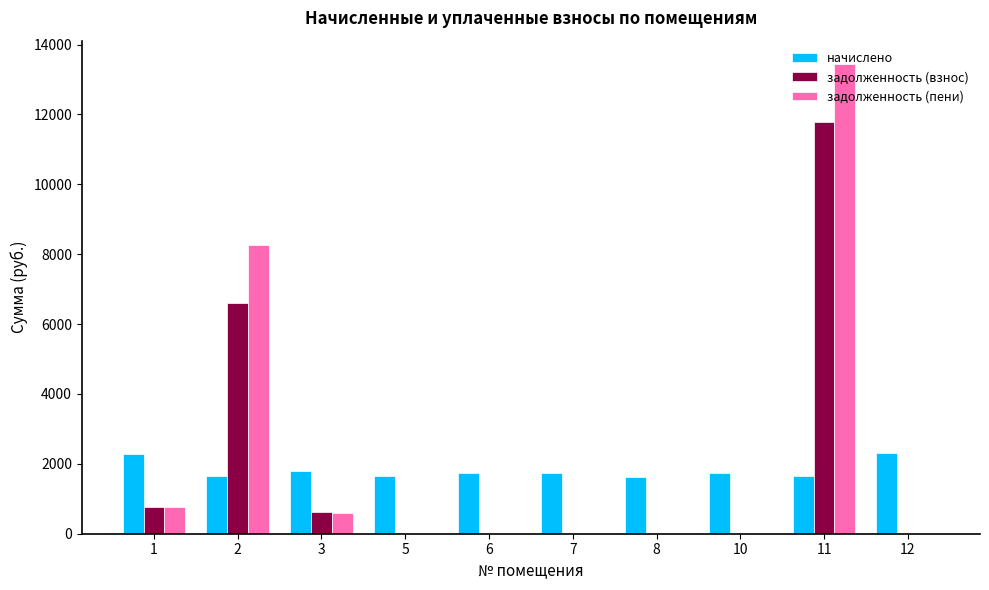

True or false: задолженность (взнос) has a value of 0.0 at 7.

True